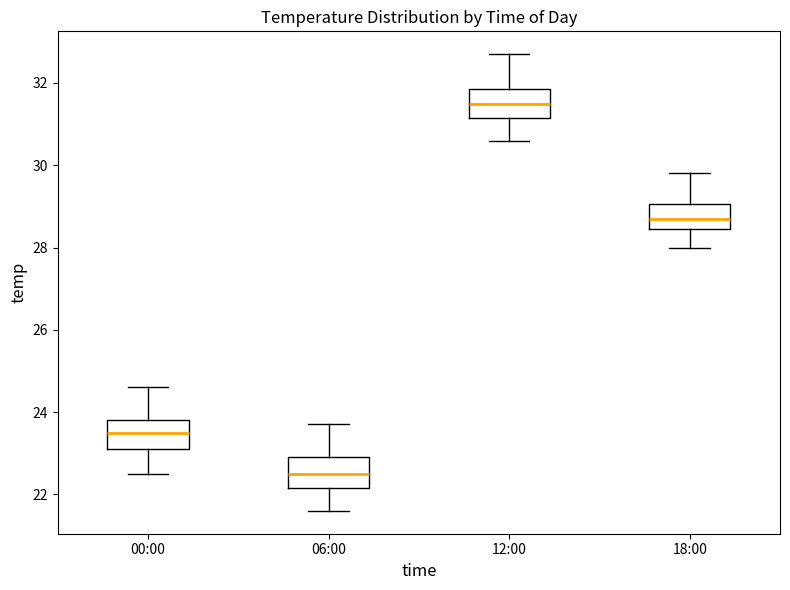

Reading left to right, transcribe this box plot: for each box, give where its median line is, the range the box spans, and where its two whiskers end, as read against the y-axis. The values are not printed on the chart, so give them approximately, as read against the axis.

00:00: median 23.6, box 23.2 to 23.8, whiskers 22.6 to 24.6
06:00: median 22.6, box 22.2 to 23.0, whiskers 21.6 to 23.8
12:00: median 31.6, box 31.2 to 31.8, whiskers 30.6 to 32.8
18:00: median 28.8, box 28.4 to 29.0, whiskers 28.0 to 29.8